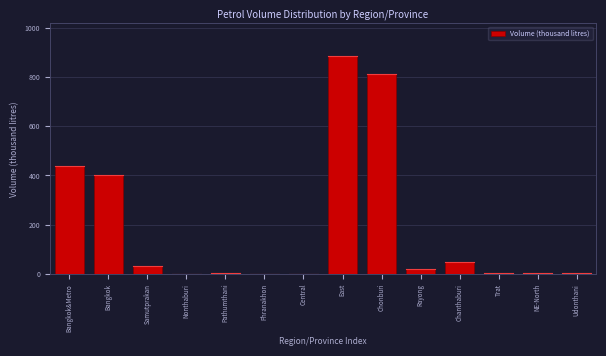

Between NE-North and Samutprakan, which is larger?

Samutprakan